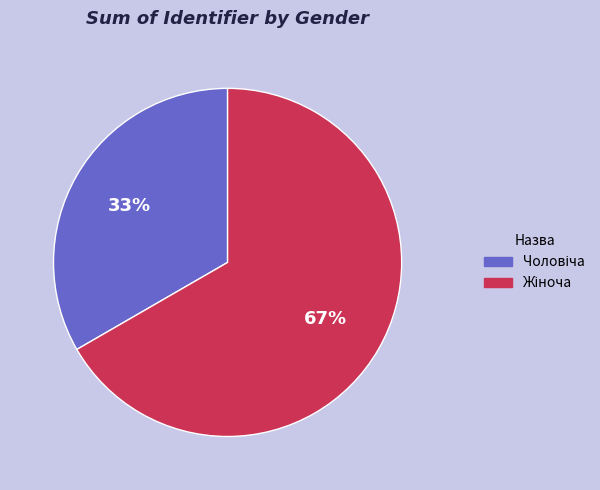

To the nearest percent, what is the average slice percentage?

50%